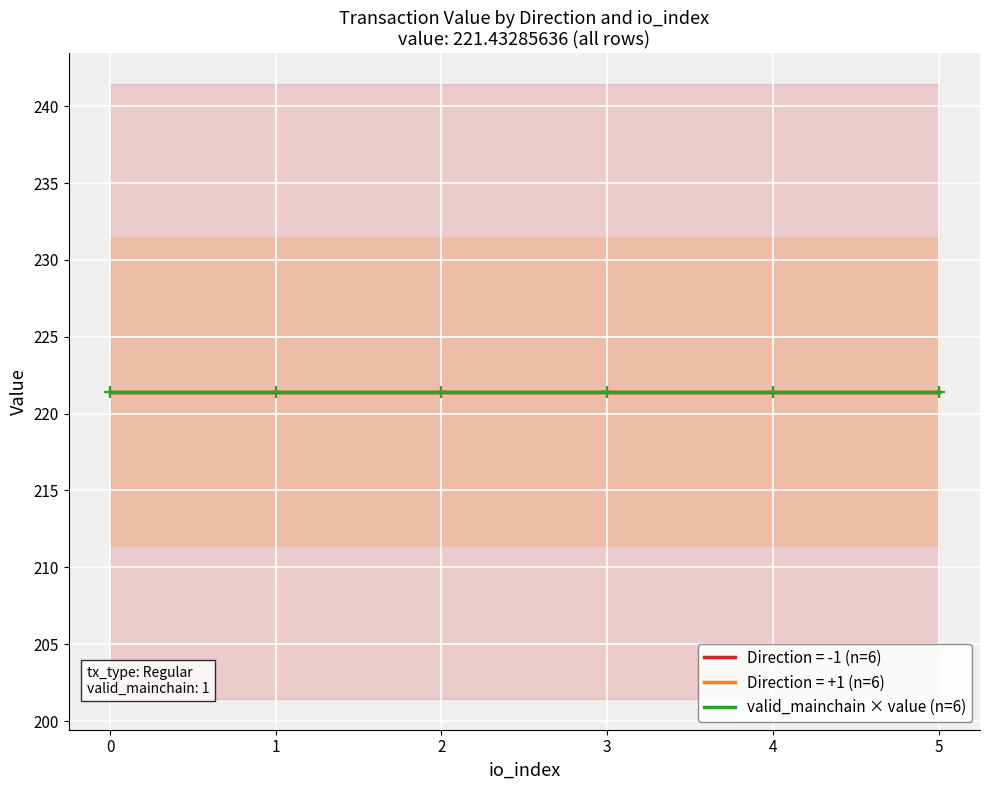

True or false: io_index and value intersect in this chart.

False